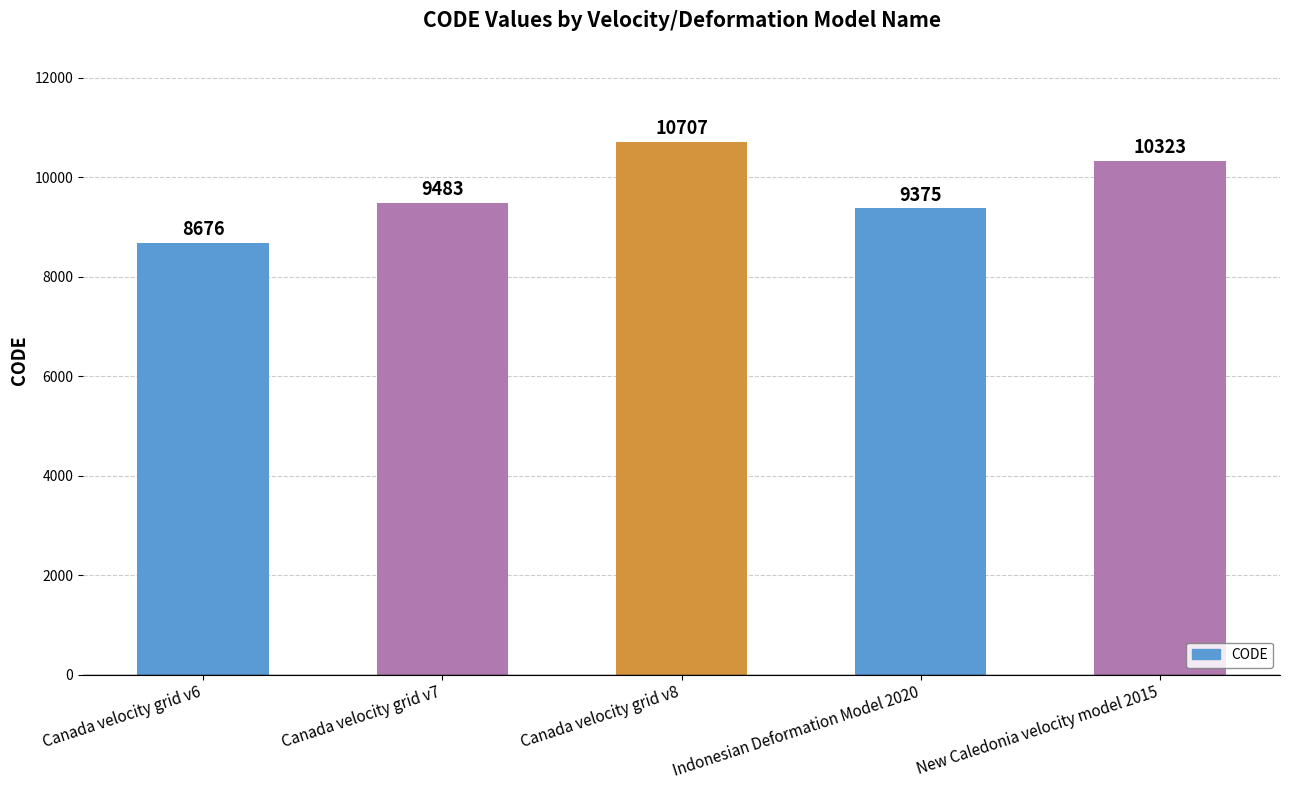

How many values are below 9483?

2